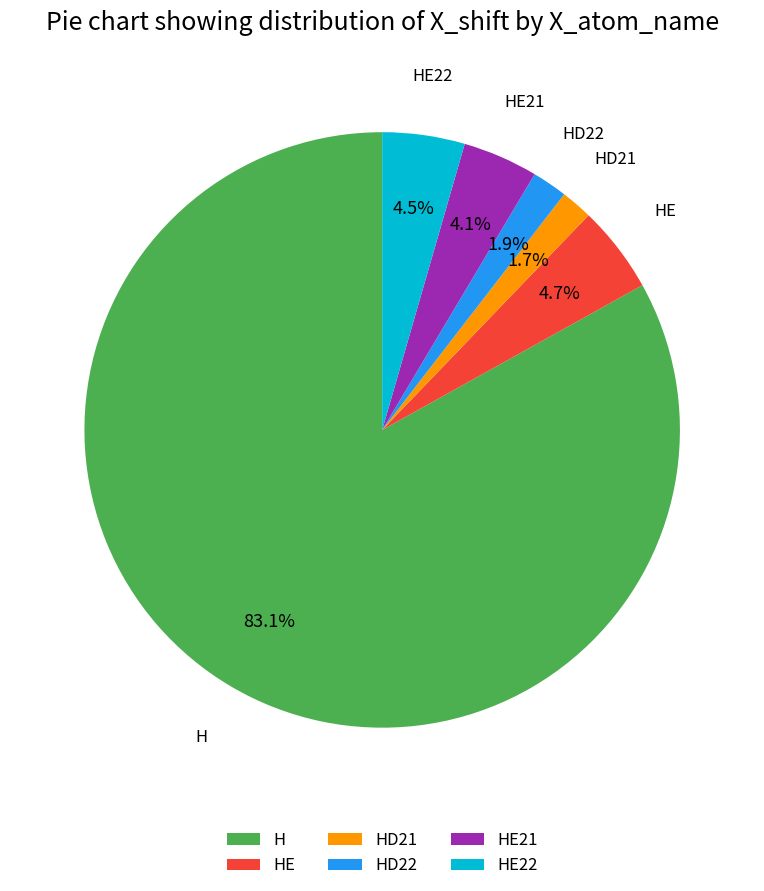

What percentage do HE and HE22 together represent?

9.2%